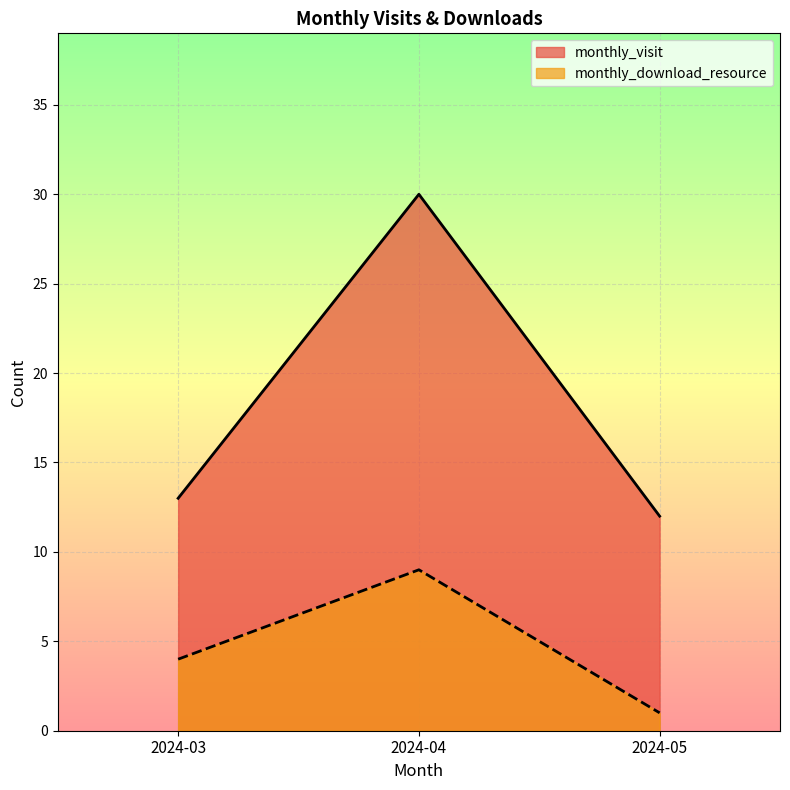

At which category is the sum across all series the highest?

2024-04